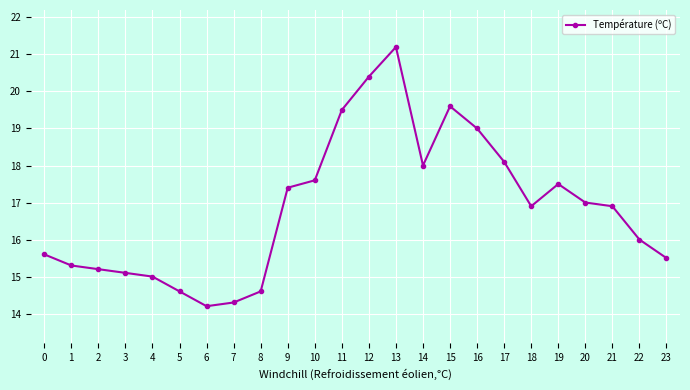

Reading left to right, list all the values displayed in this chart.

0=15.6	1=15.3	2=15.2	3=15.1	4=15.0	5=14.6	6=14.2	7=14.3	8=14.6	9=17.4	10=17.6	11=19.5	12=20.4	13=21.2	14=18.0	15=19.6	16=19.0	17=18.1	18=16.9	19=17.5	20=17.0	21=16.9	22=16.0	23=15.5